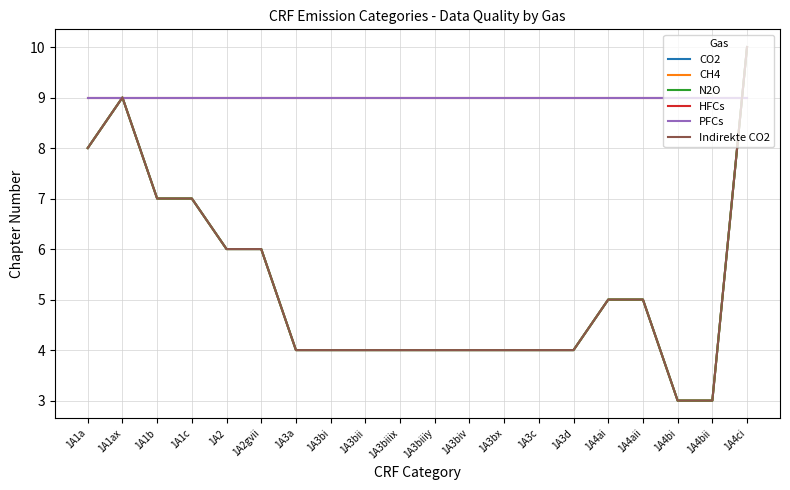

True or false: Indirekte CO2 has more than 2 interior local peaks.

False